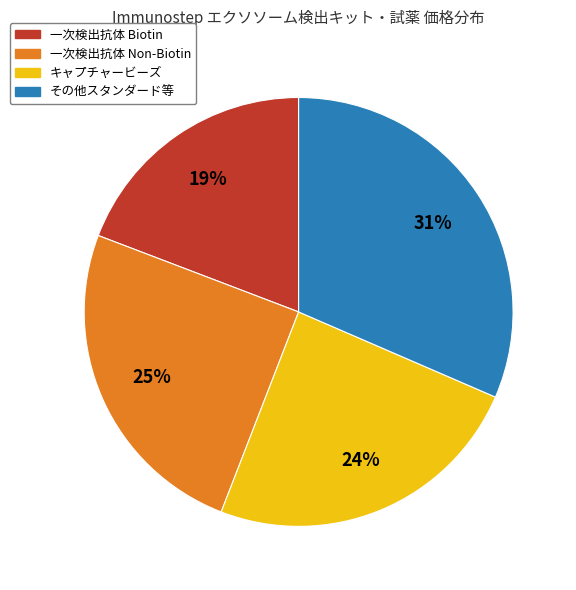

To the nearest percent, what is the average slice percentage?

25%